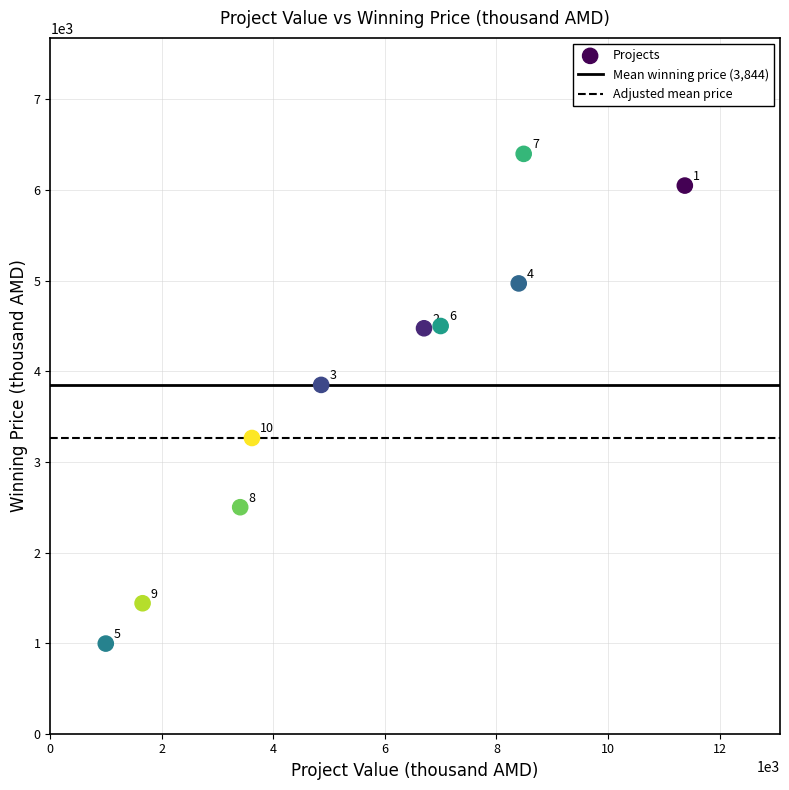

What is the range of X values (max minus min)?

10382